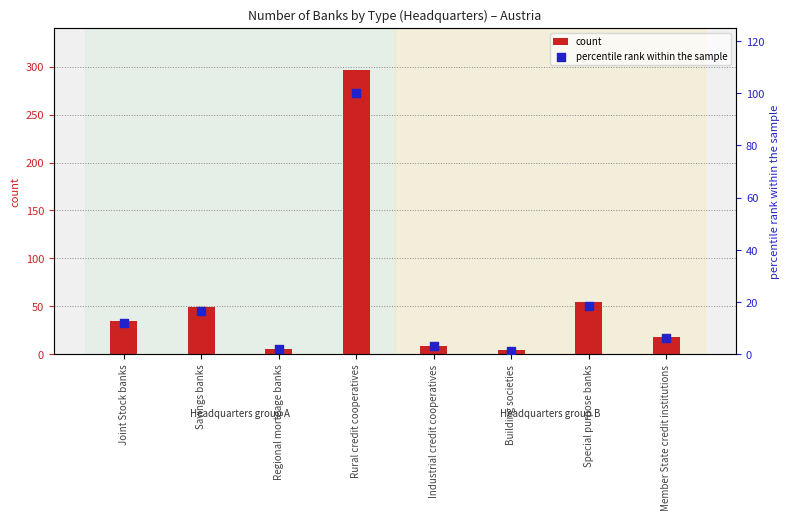

What is the total value across all series at Special purpose banks?

73.6